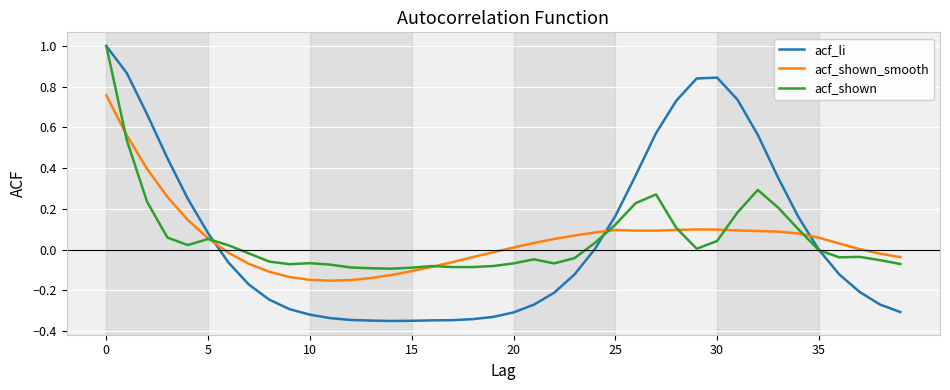

After their last crossing, which series has the higher values: acf_shown_smooth or acf_li?

acf_shown_smooth